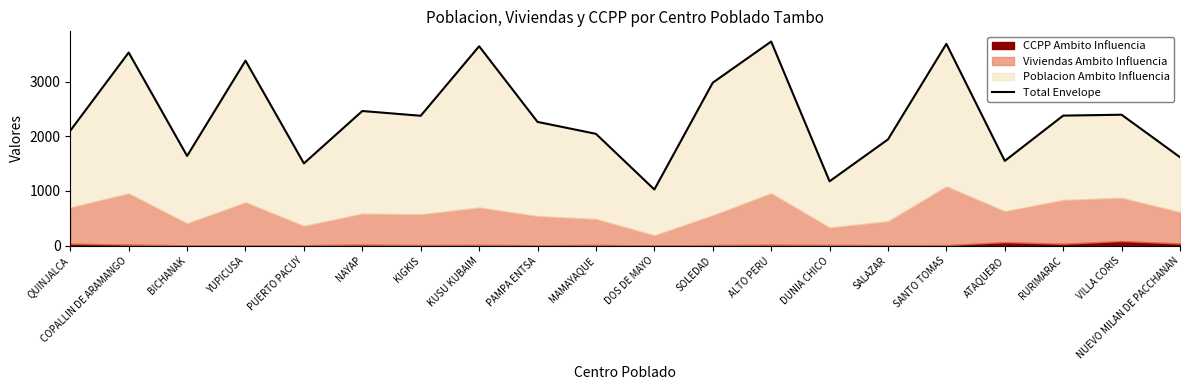

True or false: the data shows 3298 at PAMPA ENTSA.

False